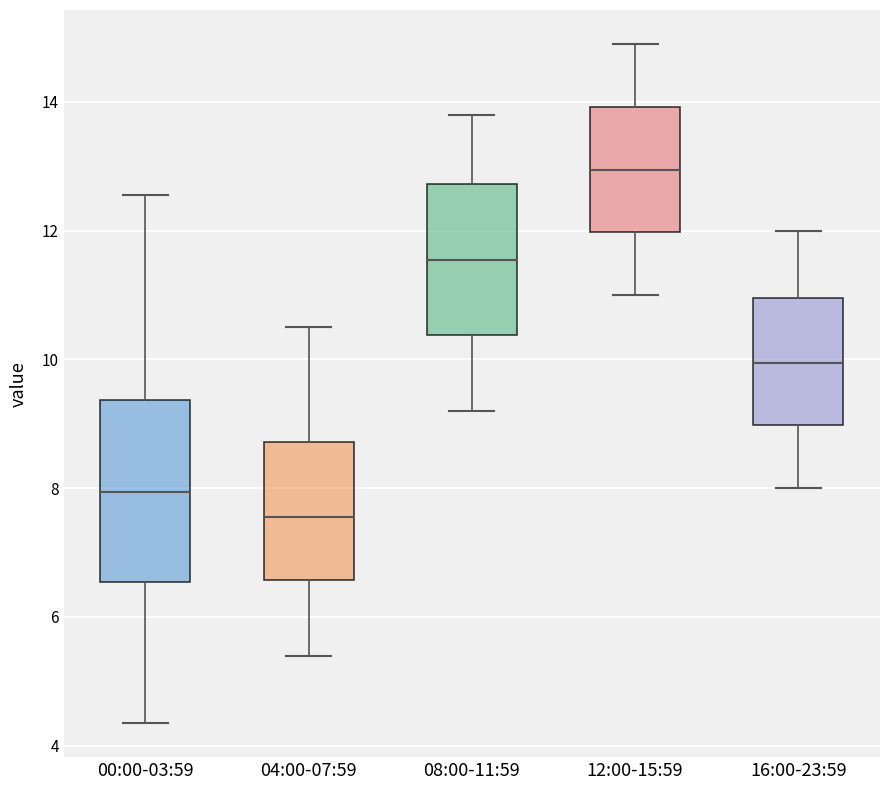

Where is the upper edge of the box for 12:00-15:59 on the y-axis? The values are not printed on the chart, so give them approximately, as read against the axis.

14.0